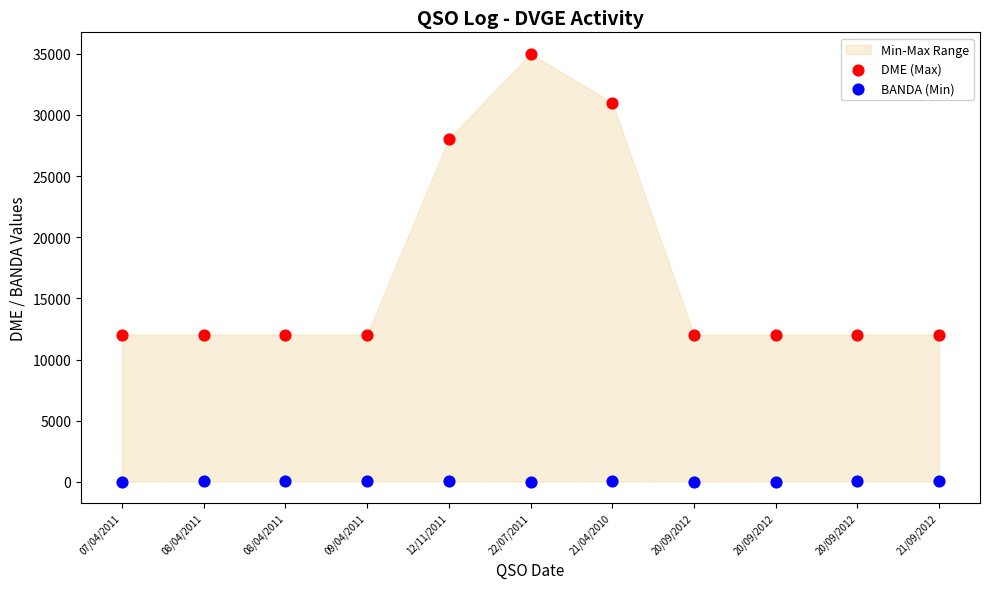

Across all data points, what is the range of Y values (max minus min)?

34990